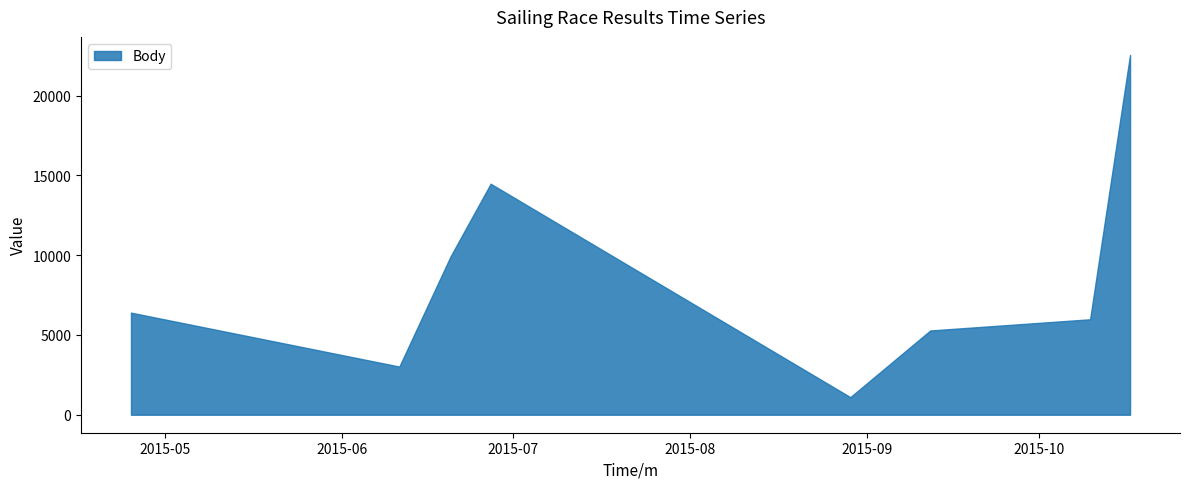

True or false: Pořadí and Body cross at least once.

False